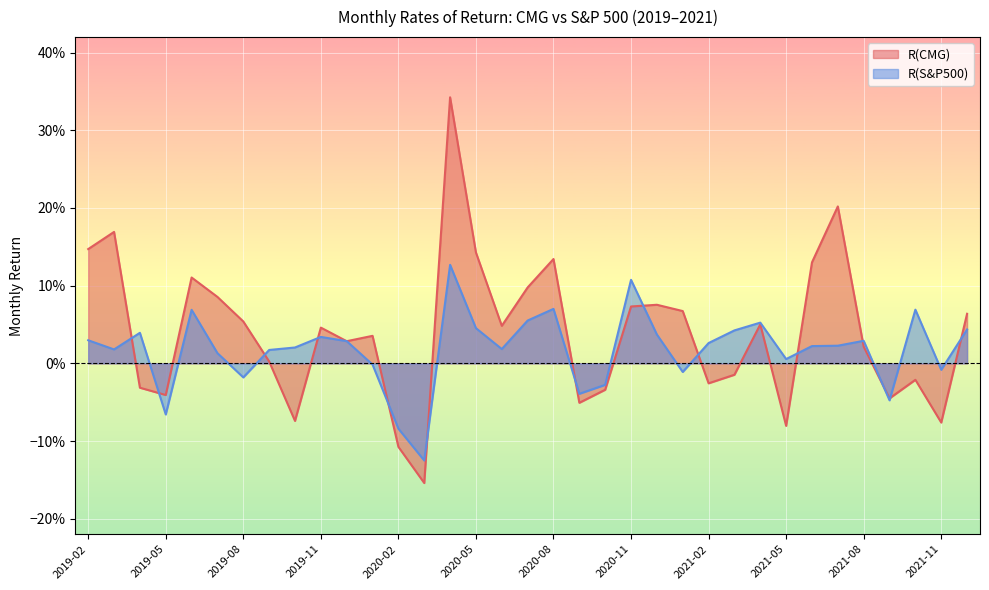

Between which two adjacent categories do R(CMG) and R(S&P500) first intersect?

2019-03 and 2019-04